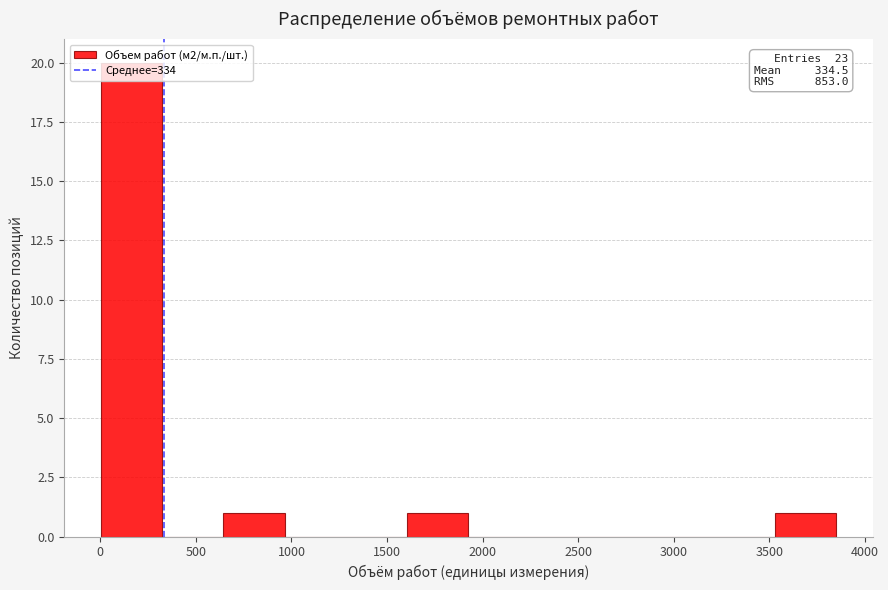

Over which range of the x-axis is the bar tallest?

0 to 300